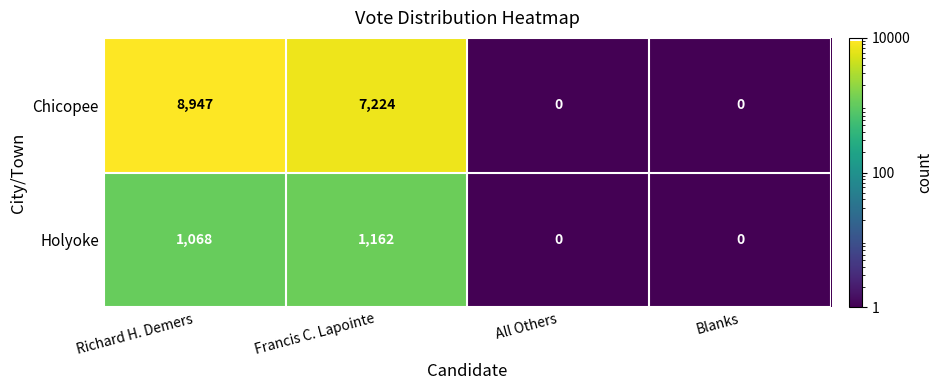

Rank the series by their average value, from lowest to highest.

Holyoke, Chicopee